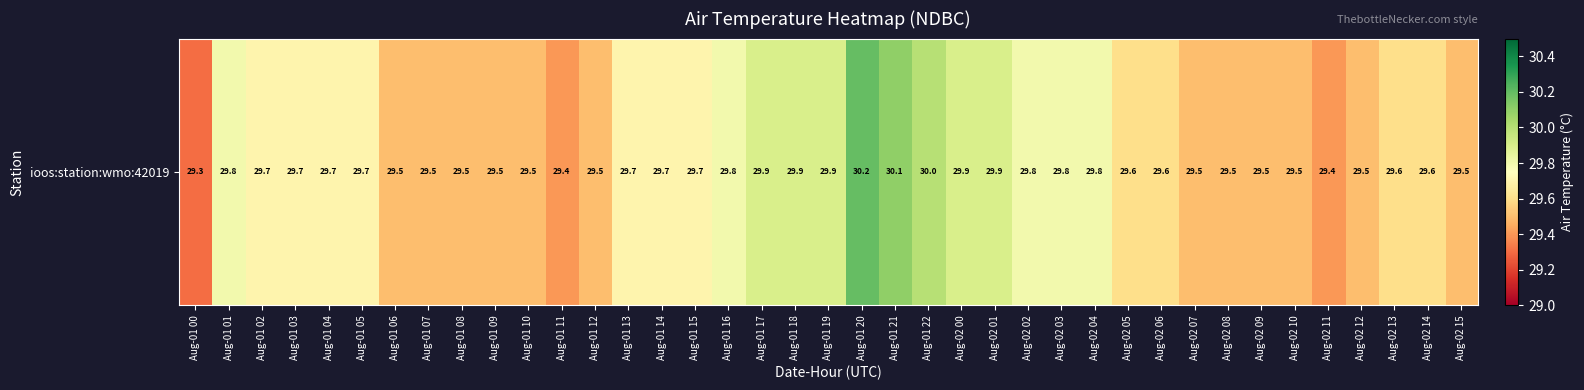

How many values are between 29 and 30?

37